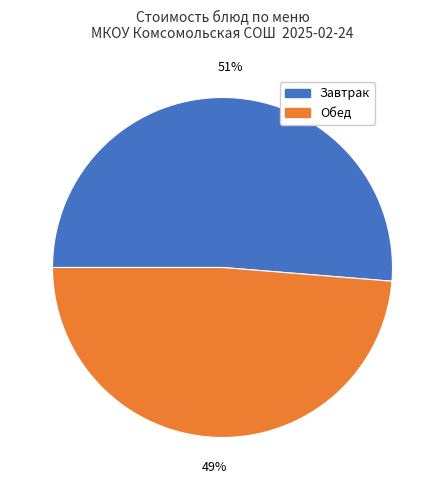

To the nearest percent, what is the average slice percentage?

50%